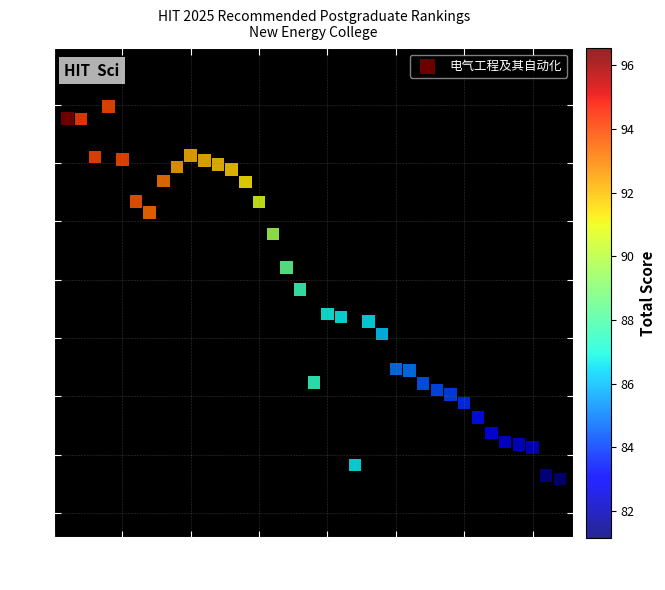

What is the range of Y values (max minus min)?

12.8